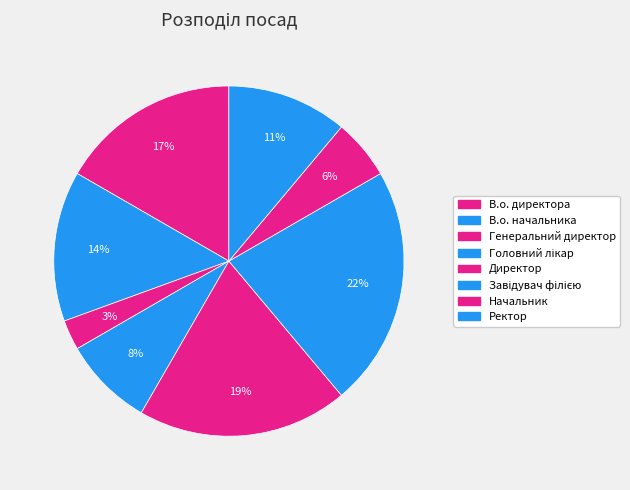

Is there any slice that represents more than half of the pie?

No